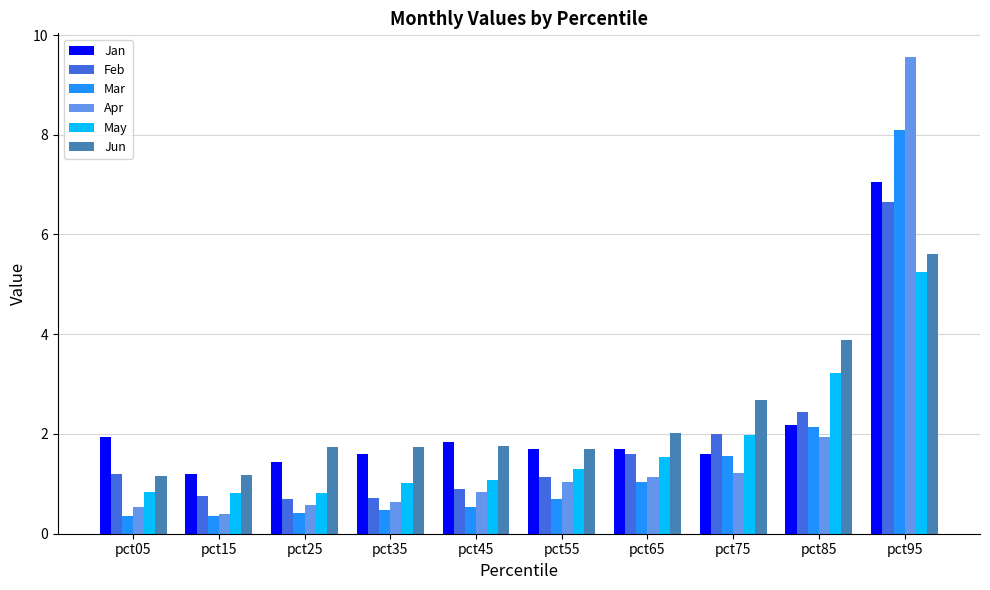

At how many categories does at least one series exceed 3?

2